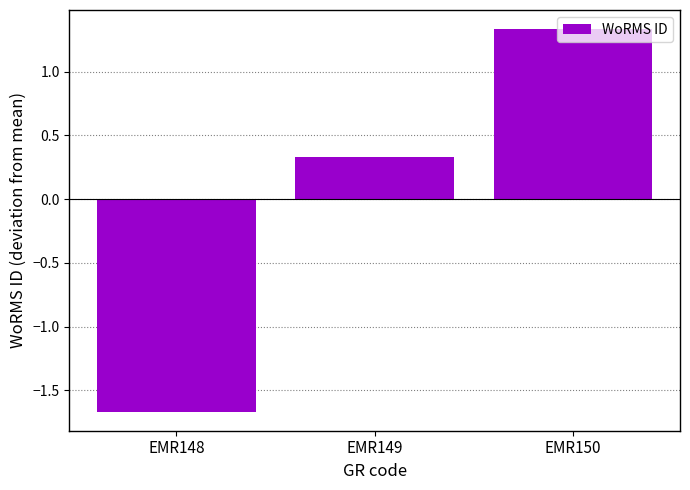

Which has a higher value, EMR150 or EMR148?

EMR150